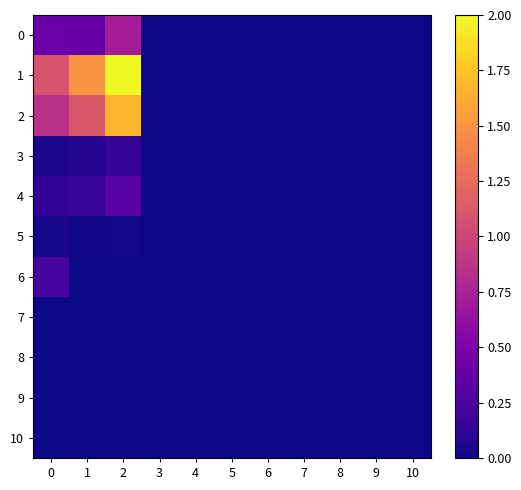

Which series has the largest range (max minus min)?

1